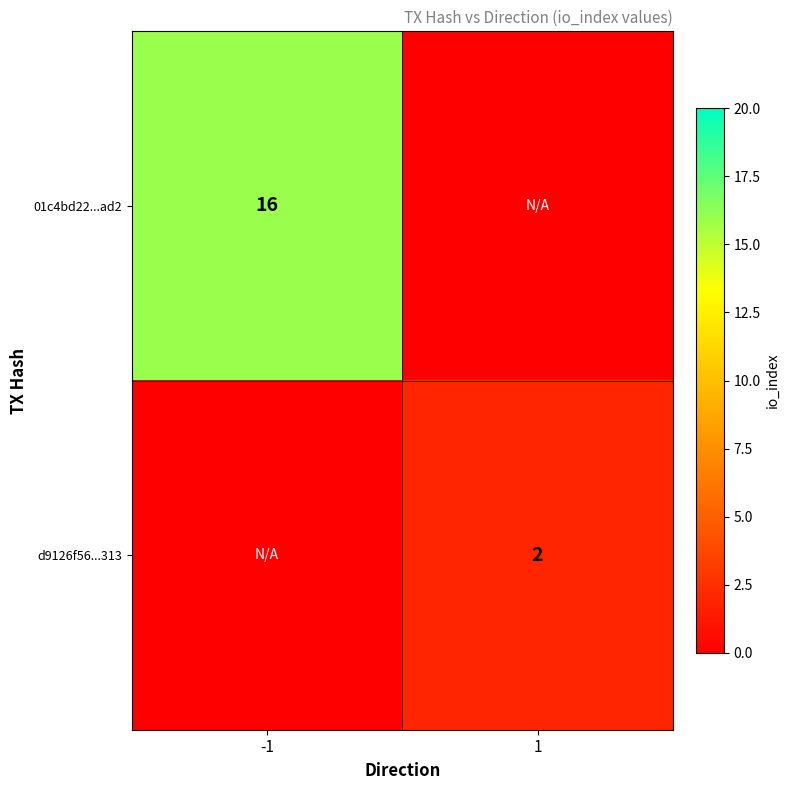

The d9126f56...313 series shows 1 at 1. True or false?

False